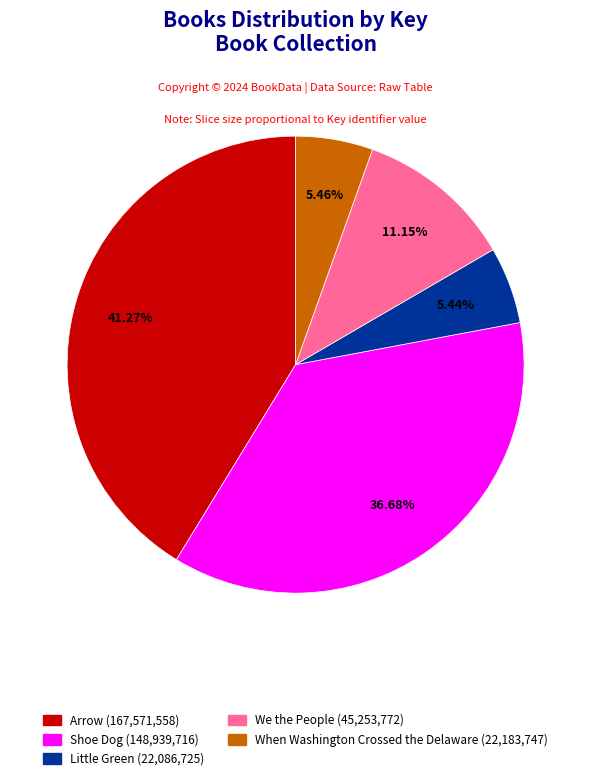

To the nearest percent, what is the difference between the Arrow and When Washington Crossed the Delaware slice percentages?

36%